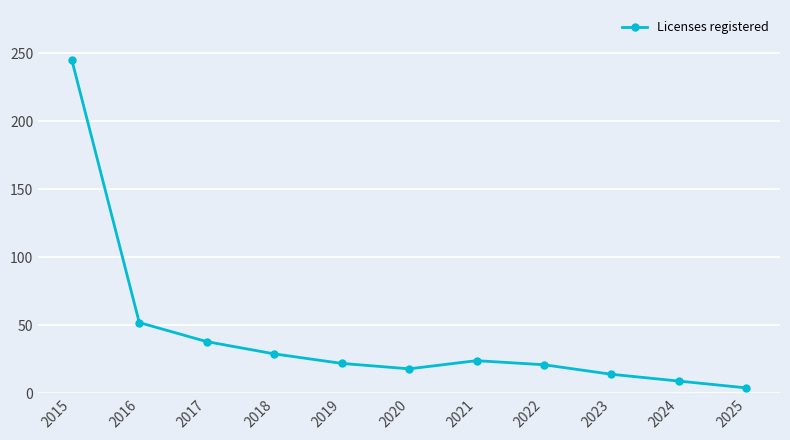

Which has a higher value, 2025 or 2019?

2019